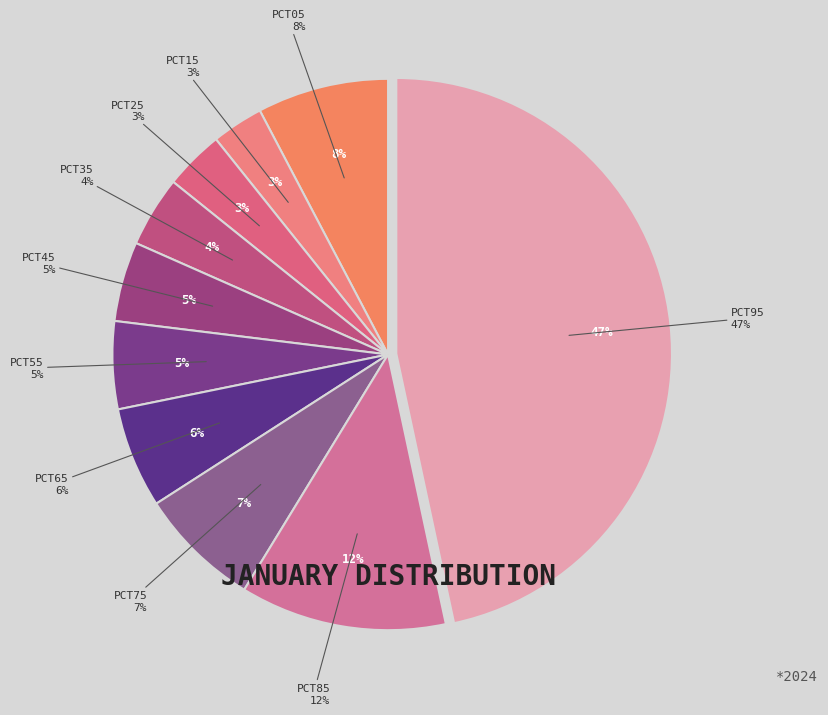

To the nearest percent, what is the difference between the pct75 and pct65 slice percentages?

1%